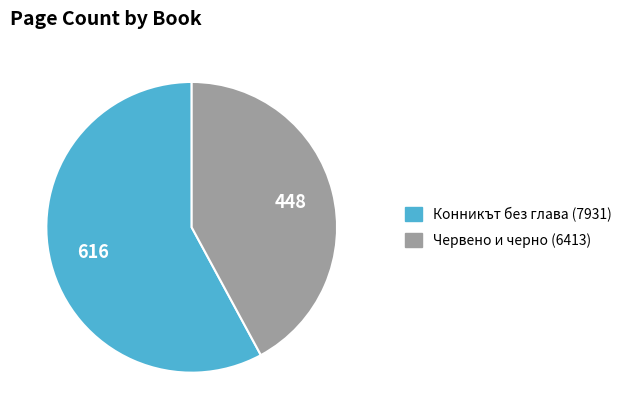

What is the smallest slice in the pie chart?

Червено и черно (6413)